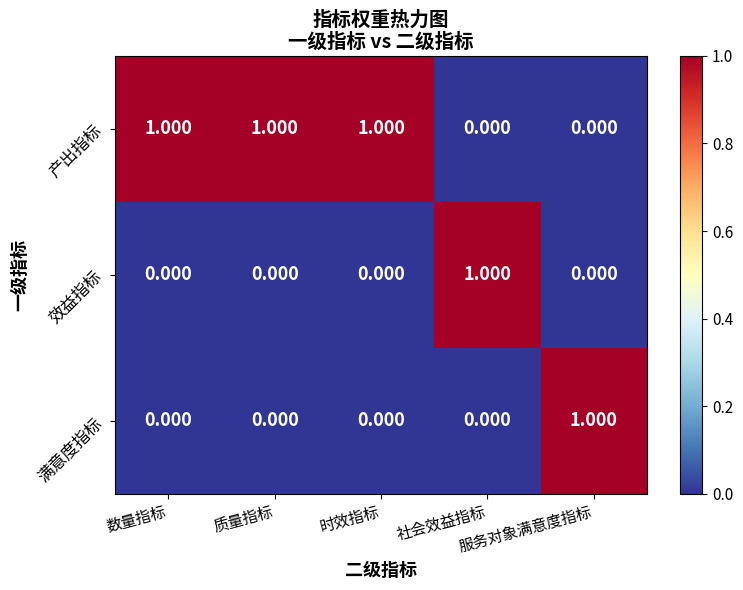

Which series has the largest total across all categories?

产出指标